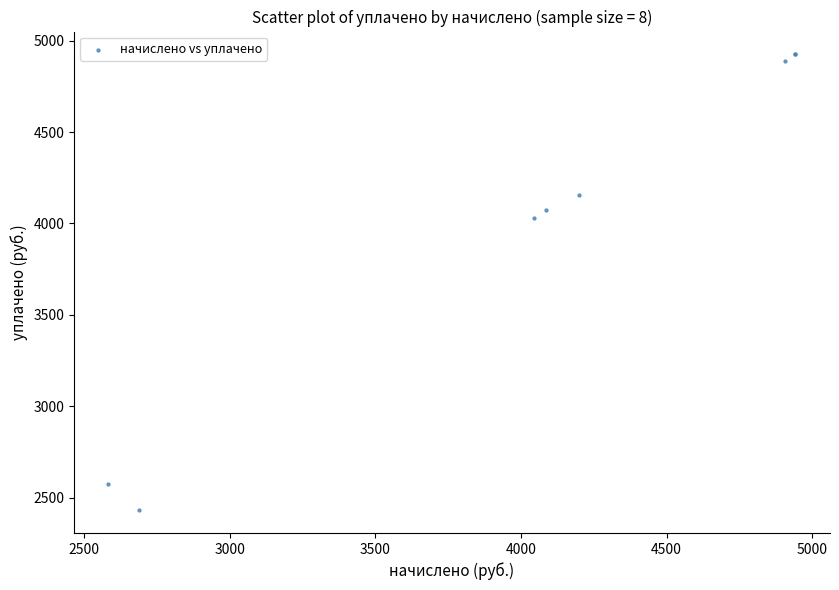

What Y value in the scatter plot is closest to 3677?

4029.5